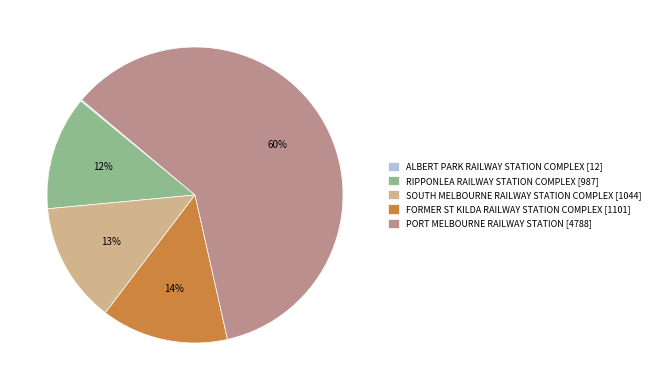

Do PORT MELBOURNE RAILWAY STATION [4788] and RIPPONLEA RAILWAY STATION COMPLEX [987] together represent more than half of the pie?

Yes